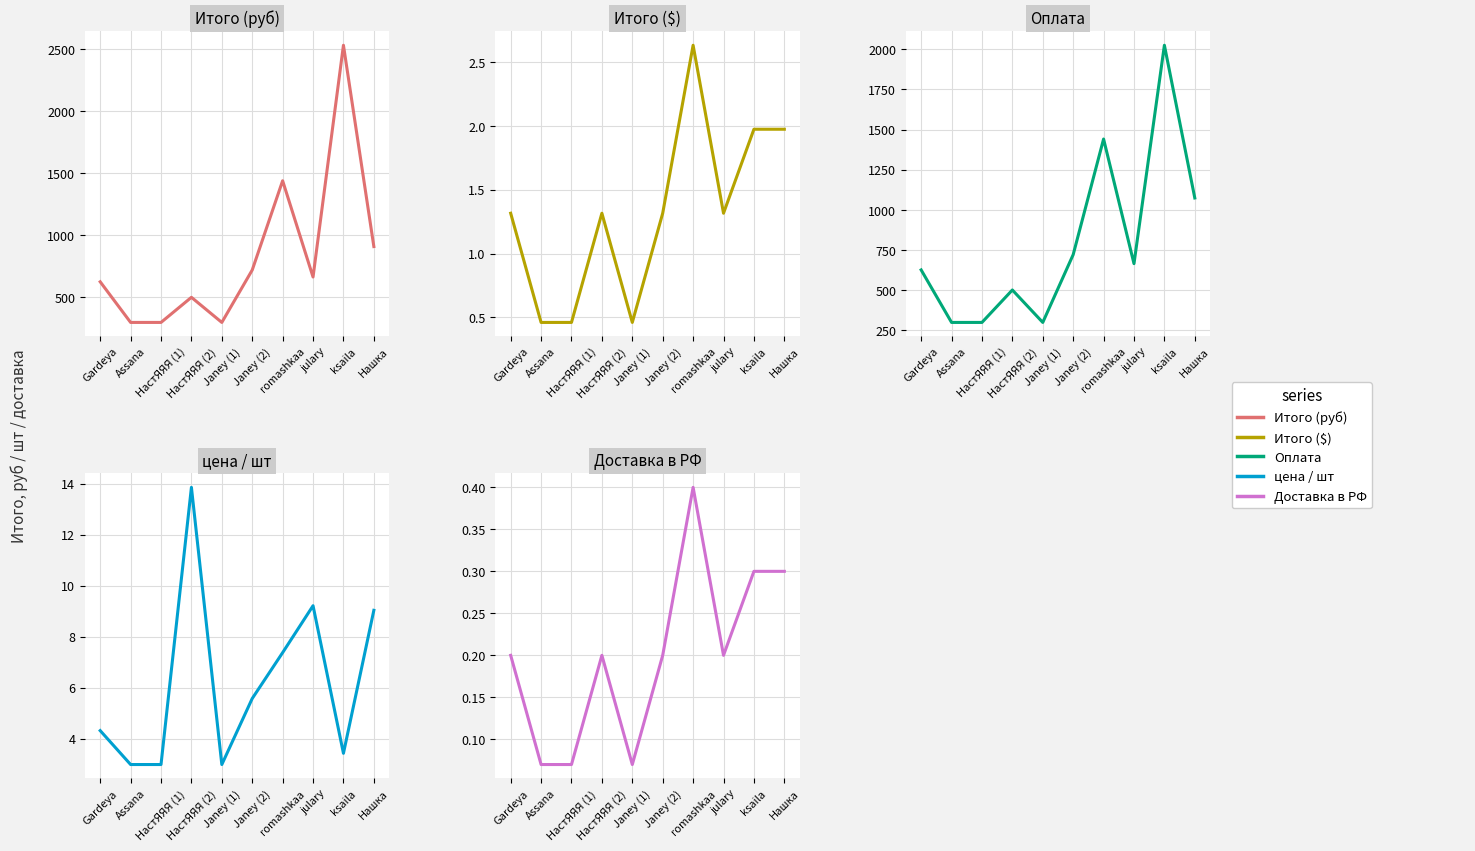

What is the value of the Оплата point at the 1st from the left?

626.0